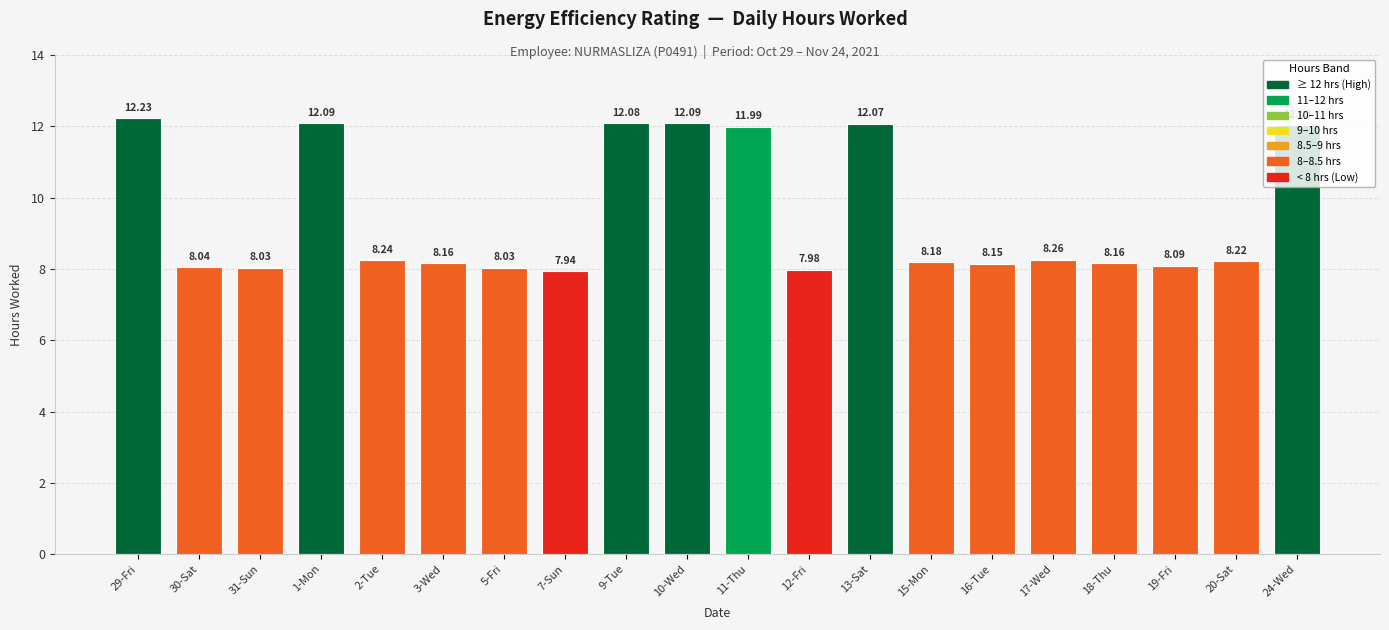

True or false: the data shows 8.2 at 16-Tue.

True